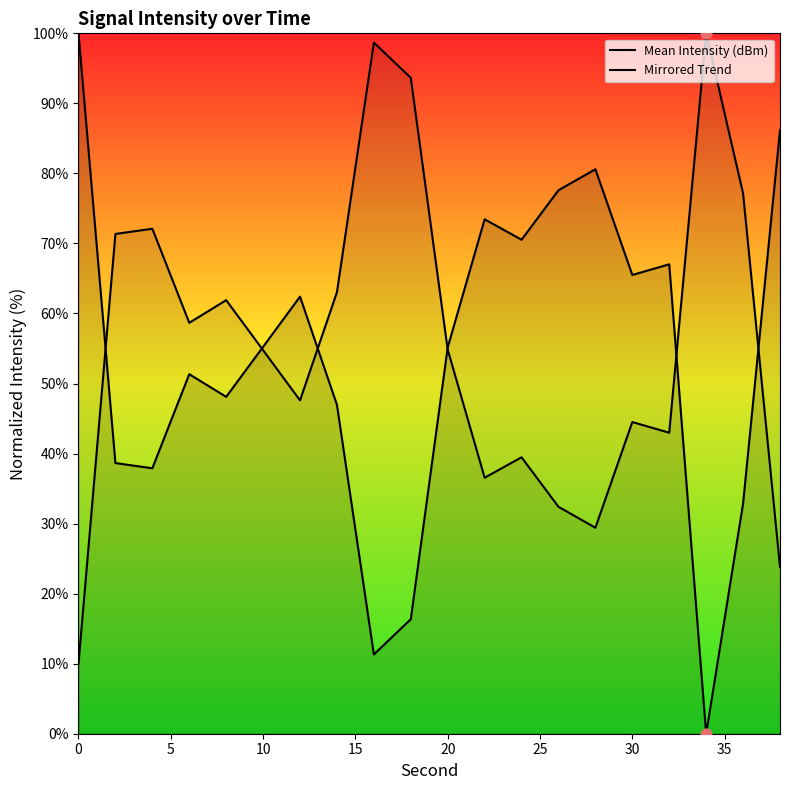

Which series reaches the minimum Y coordinate?

Mean Intensity (dBm)